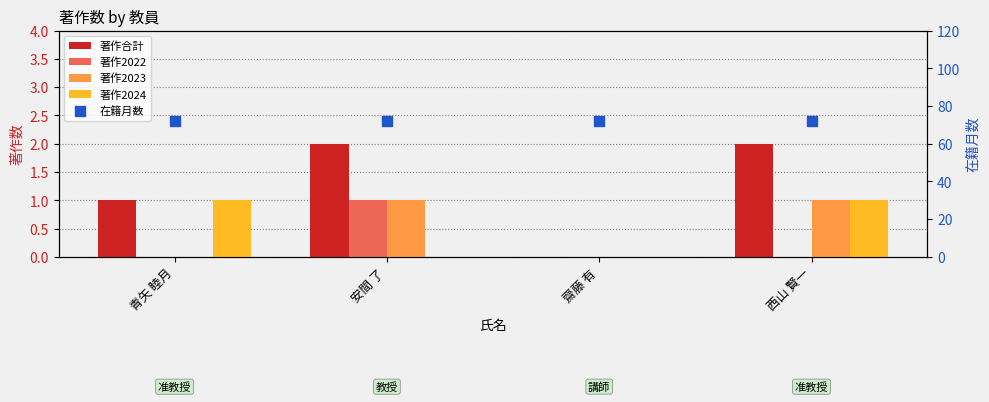

Which series has the largest total across all categories?

在籍月数